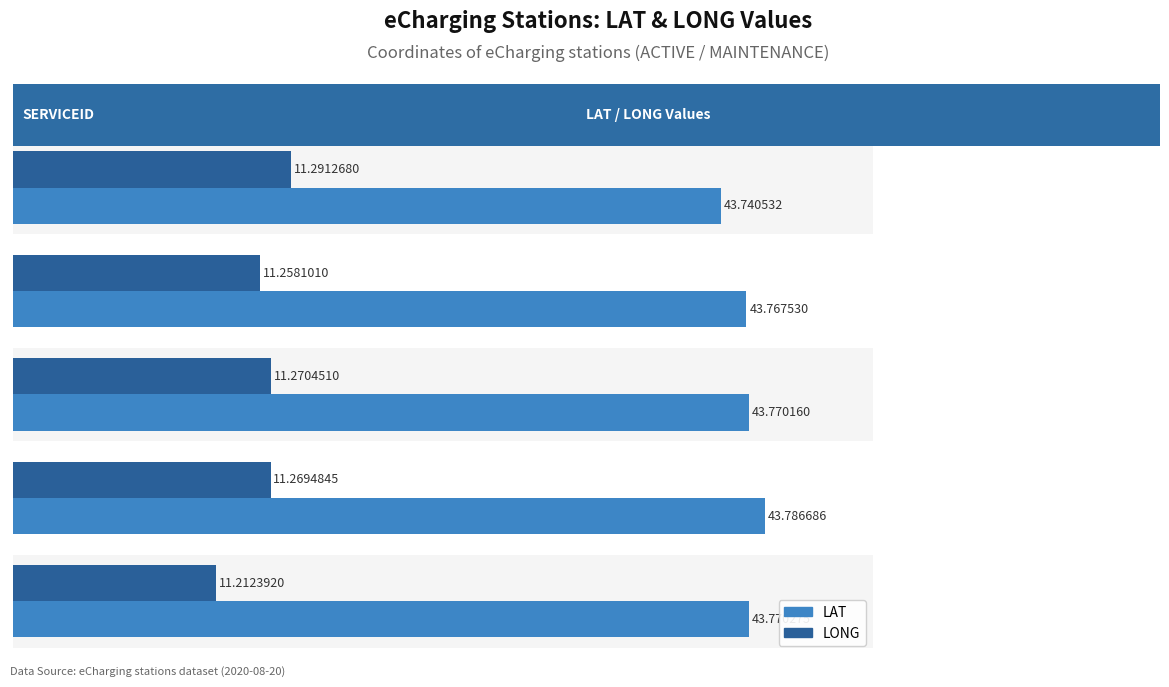

Which series has the largest total across all categories?

LAT